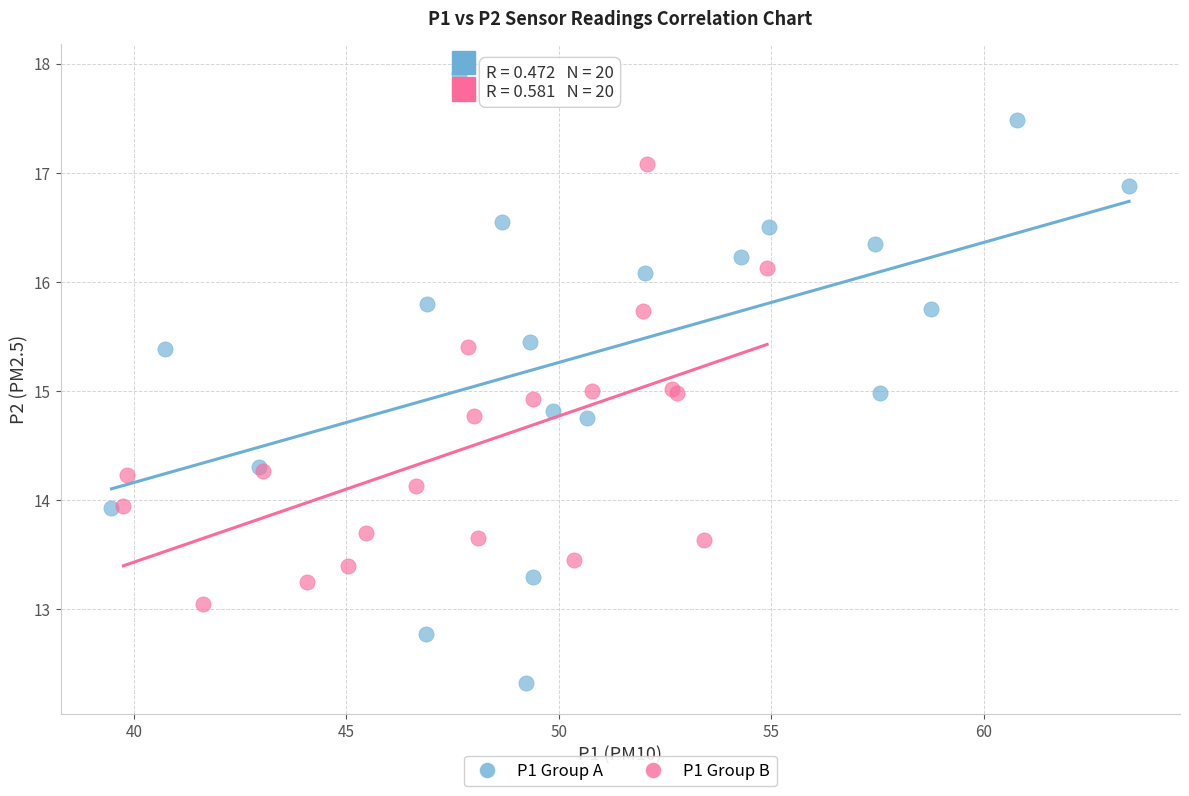

Which series reaches the maximum Y coordinate?

P1 Group A